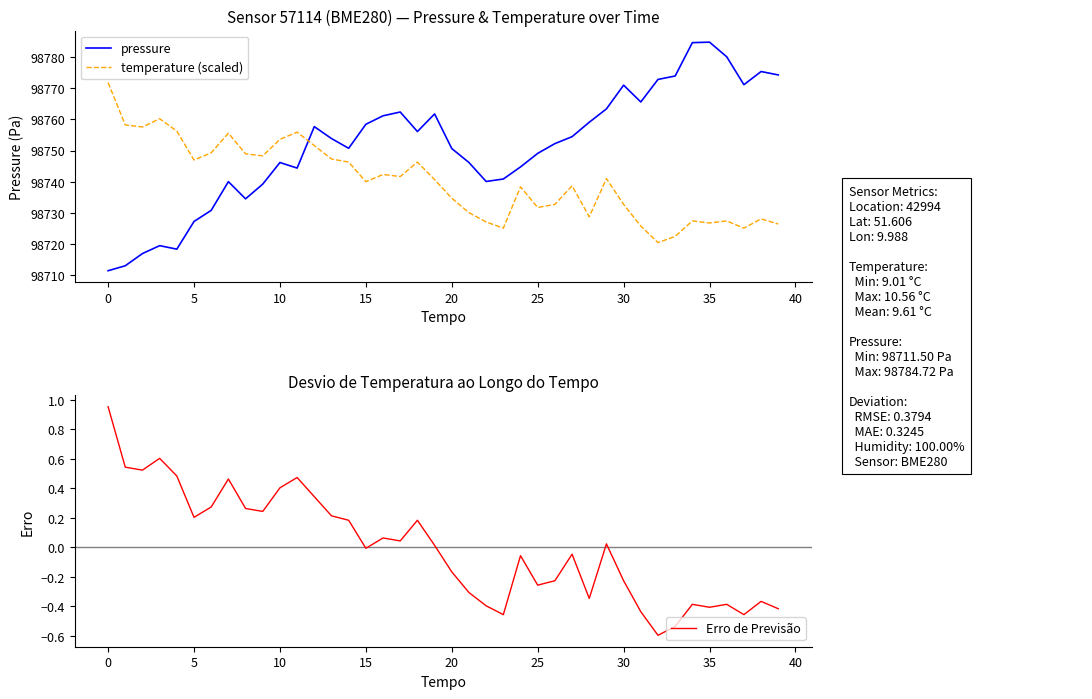

How many distinct data groups are displayed?

3